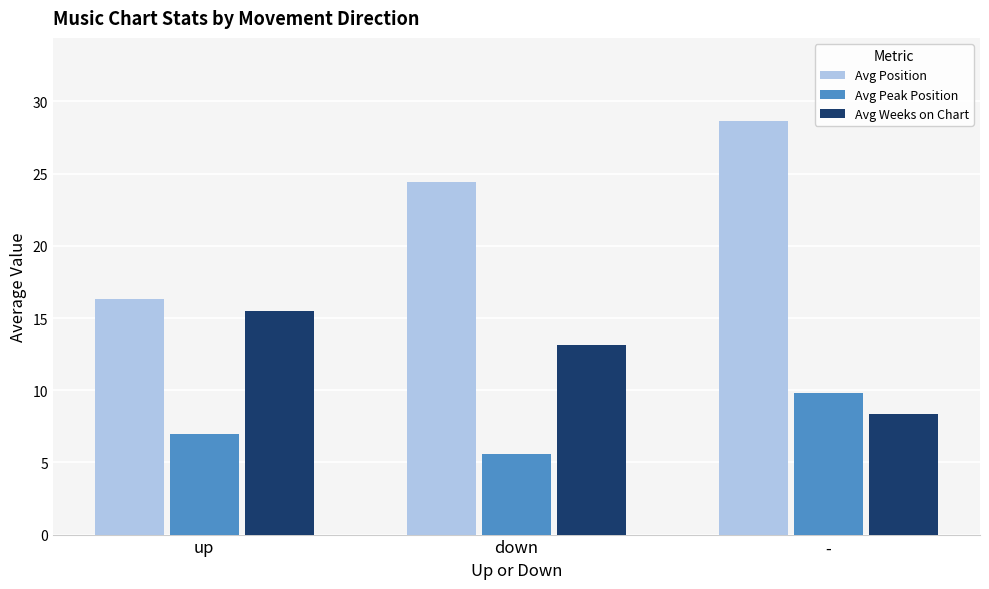

Reading left to right, extract all data points from this chart.

Avg Position: 16.3	24.4	28.7
Avg Peak Position: 7.0	5.6	9.8
Avg Weeks on Chart: 15.5	13.1	8.3